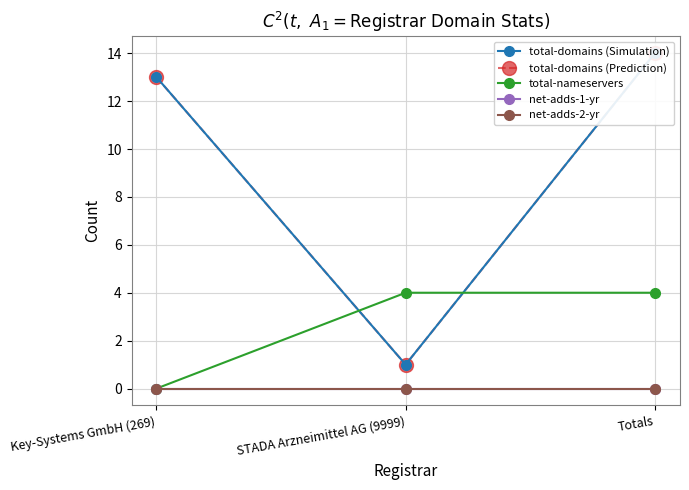

Does the chart have visible grid lines?

Yes